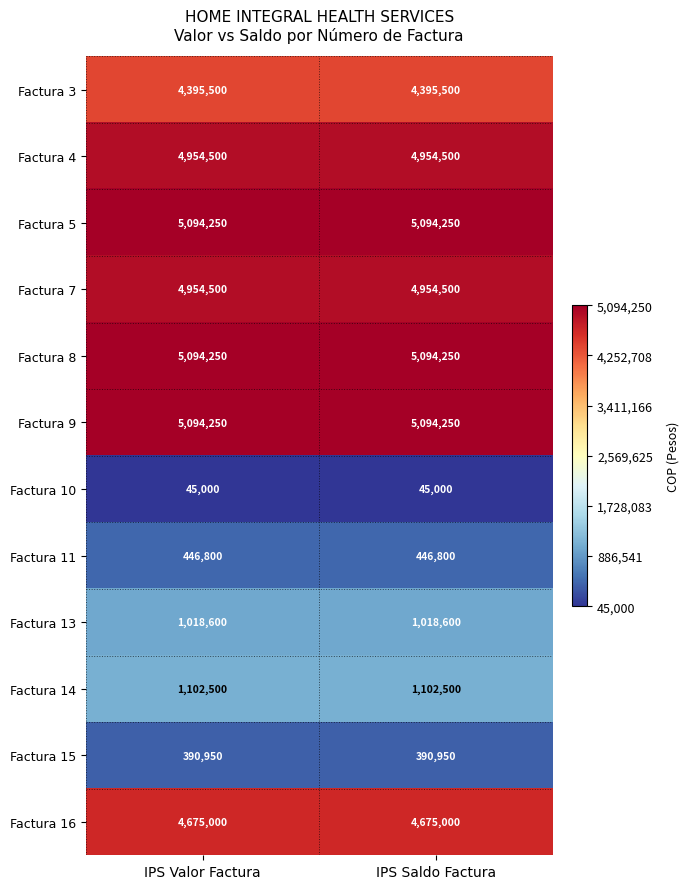

What is the spread (max minus min) of values at IPS Valor Factura?

5049250